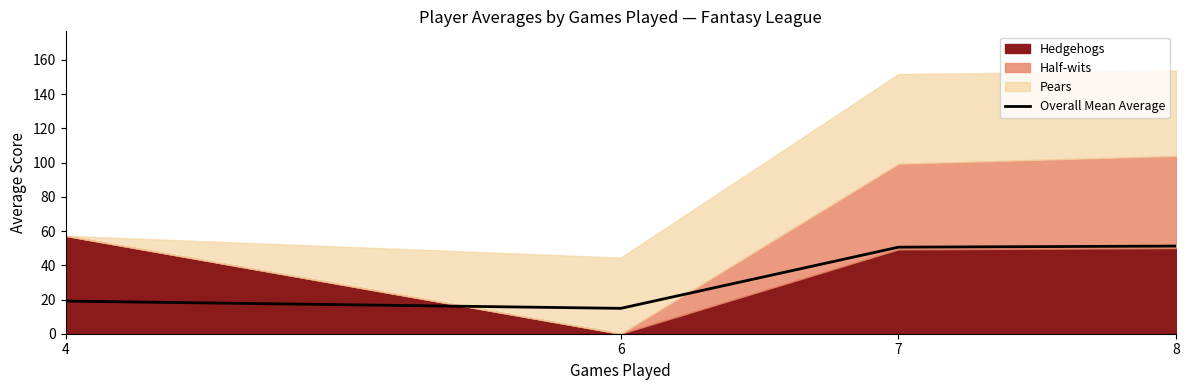

What is the change in value from 4 to 8?

+32.1